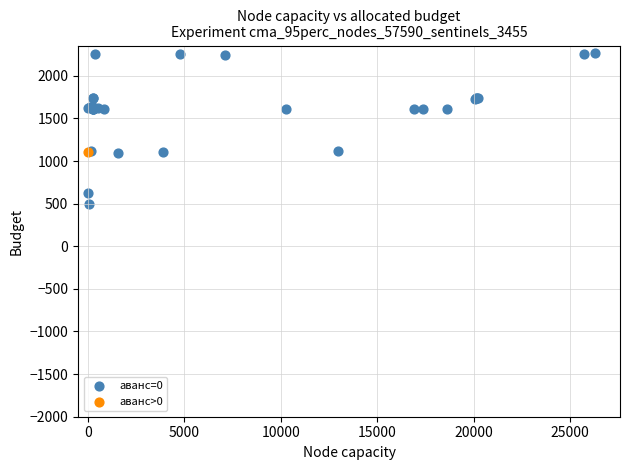

What are all the series names shown in the legend?

аванс=0, аванс>0